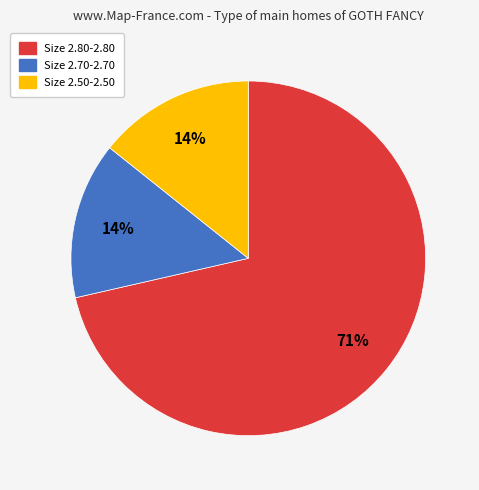

True or false: Size 2.50-2.50 accounts for 14% of the total.

True